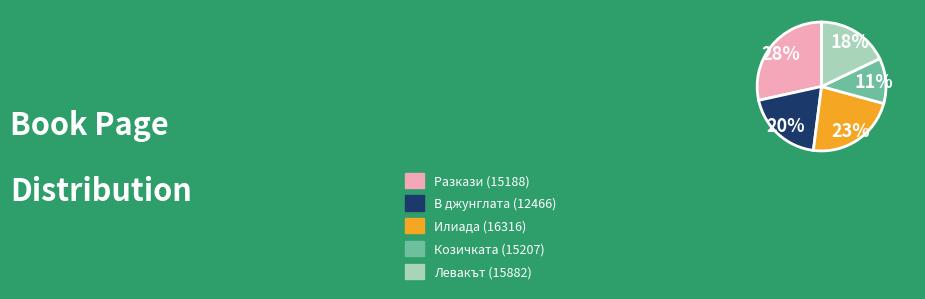

Approximately how many times larger is the value at Козичката (15207) compared to Левакът (15882)?

0.6